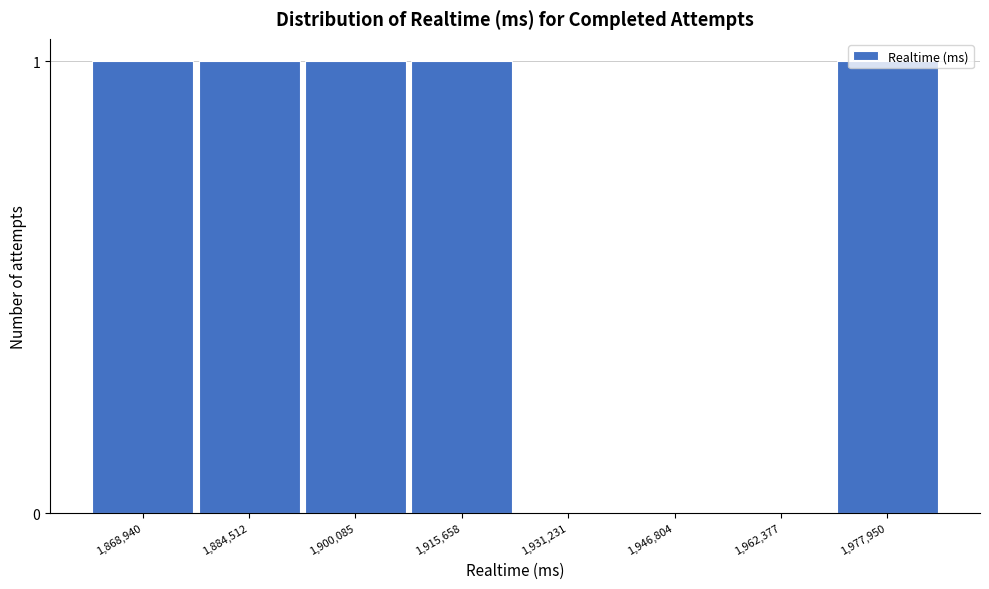

What is the sum of all values?

5